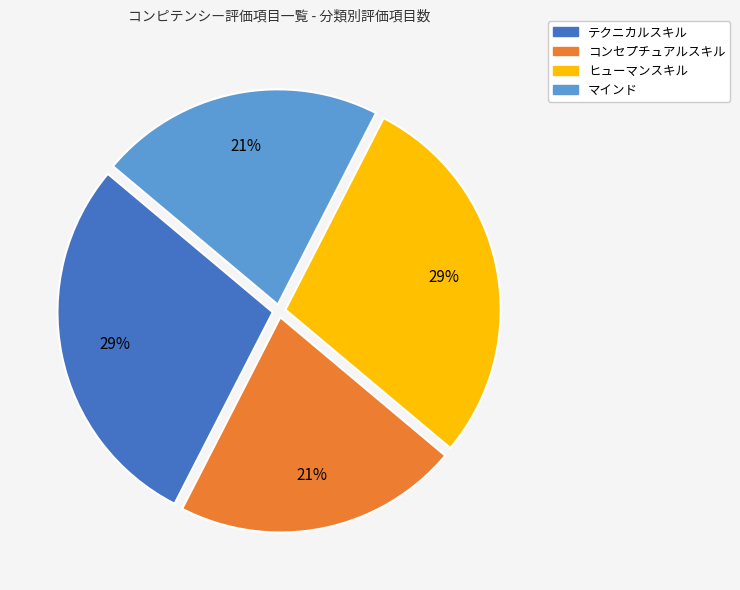

Is it true that マインド is 21% of the pie?

True